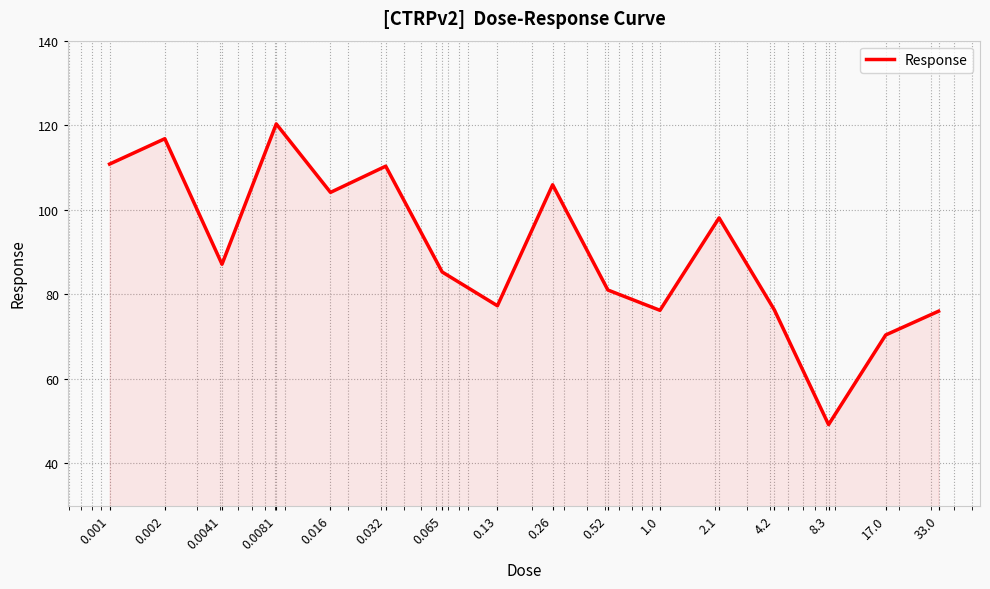

What is the greatest value displayed?

120.3